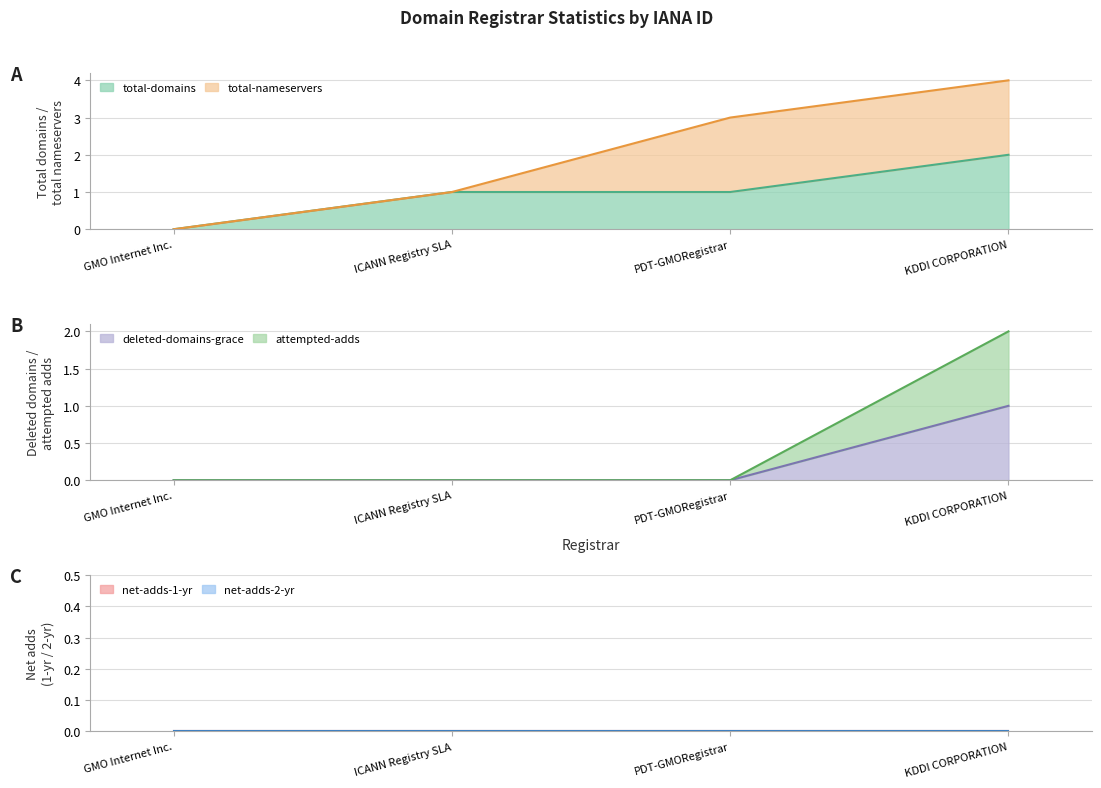

True or false: deleted-domains-grace has a value of 0 at ICANN Registry SLA.

True